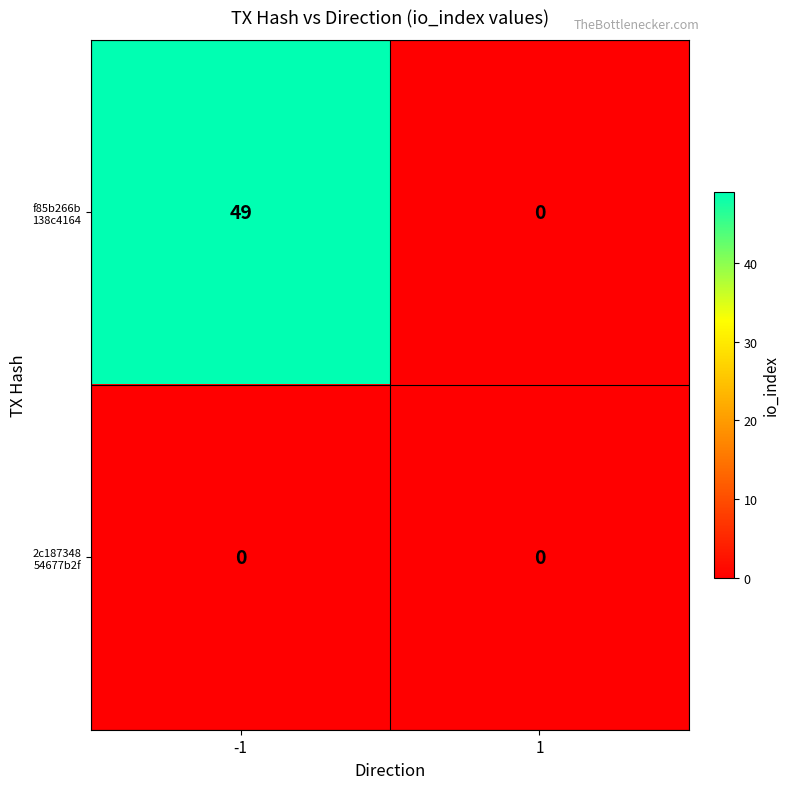

What is the spread (max minus min) of values at -1?

49